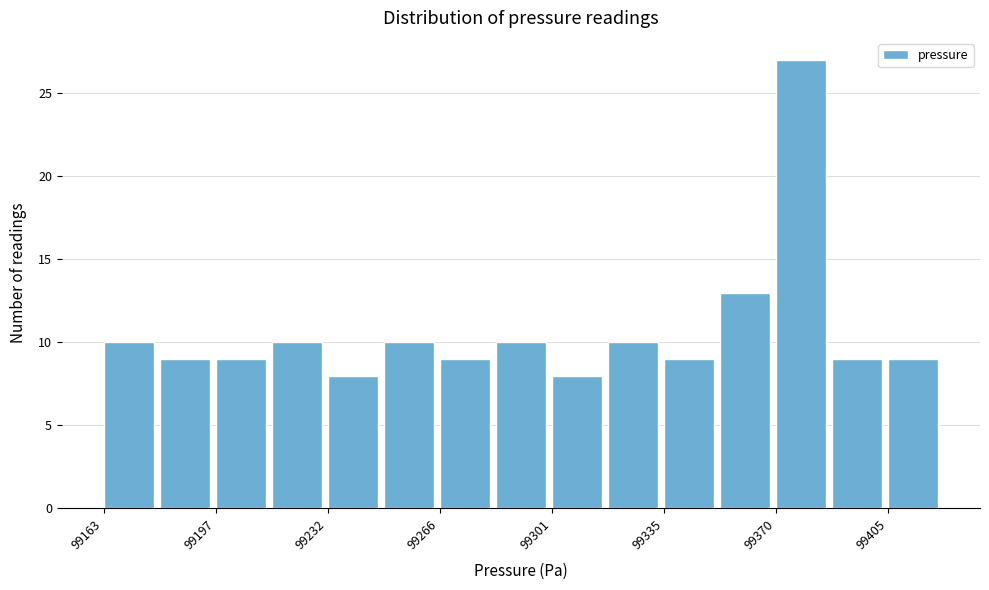

Read against the x-axis, roughly where is the centre of the tallest bar?

99380